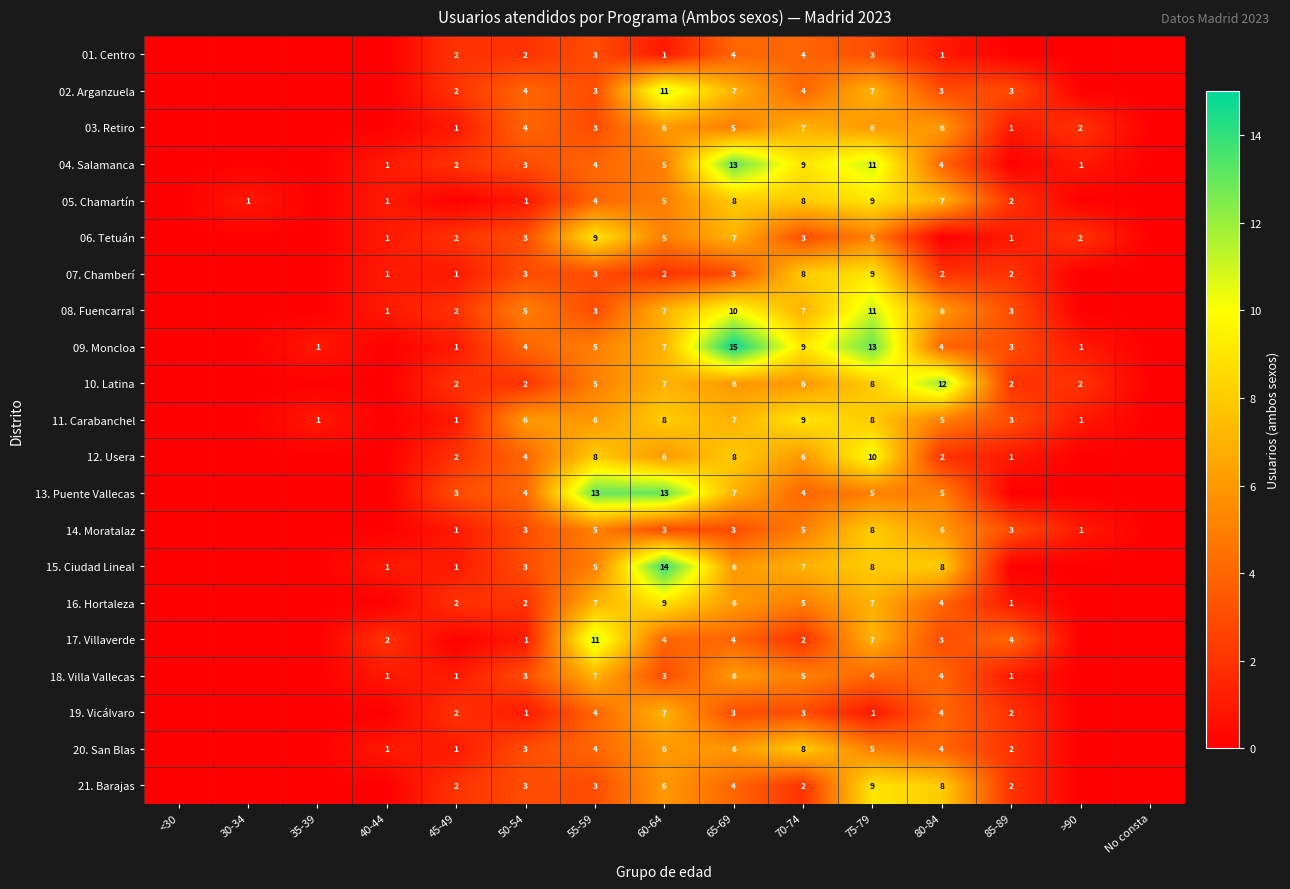

Is it true that 11. Carabanchel equals 2 at 80-84?

False